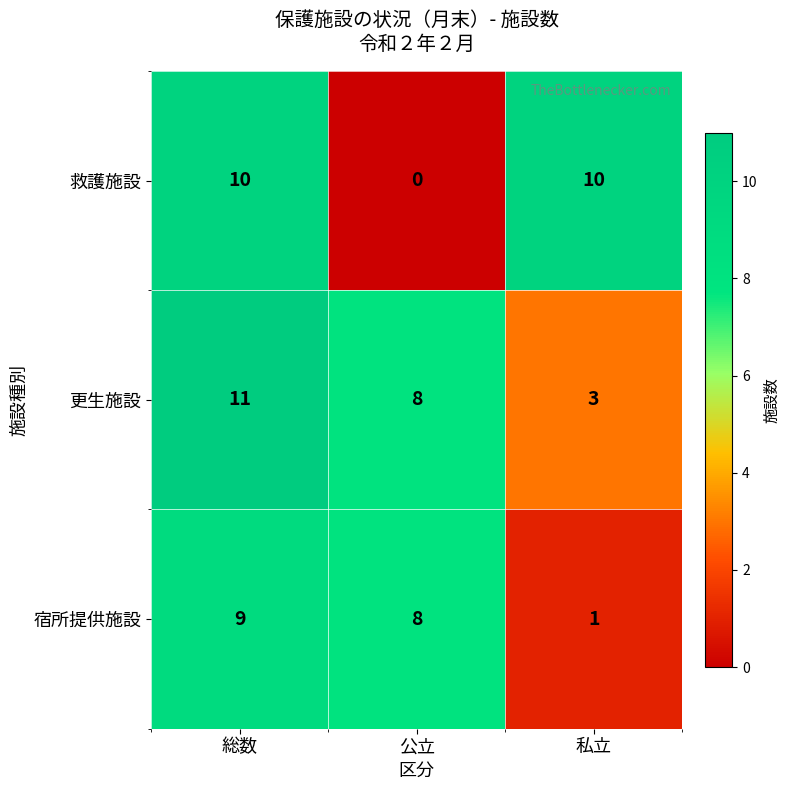

Reading right to left, list all the values displayed in this chart.

救護施設: 私立=10	公立=0	総数=10
更生施設: 私立=3	公立=8	総数=11
宿所提供施設: 私立=1	公立=8	総数=9